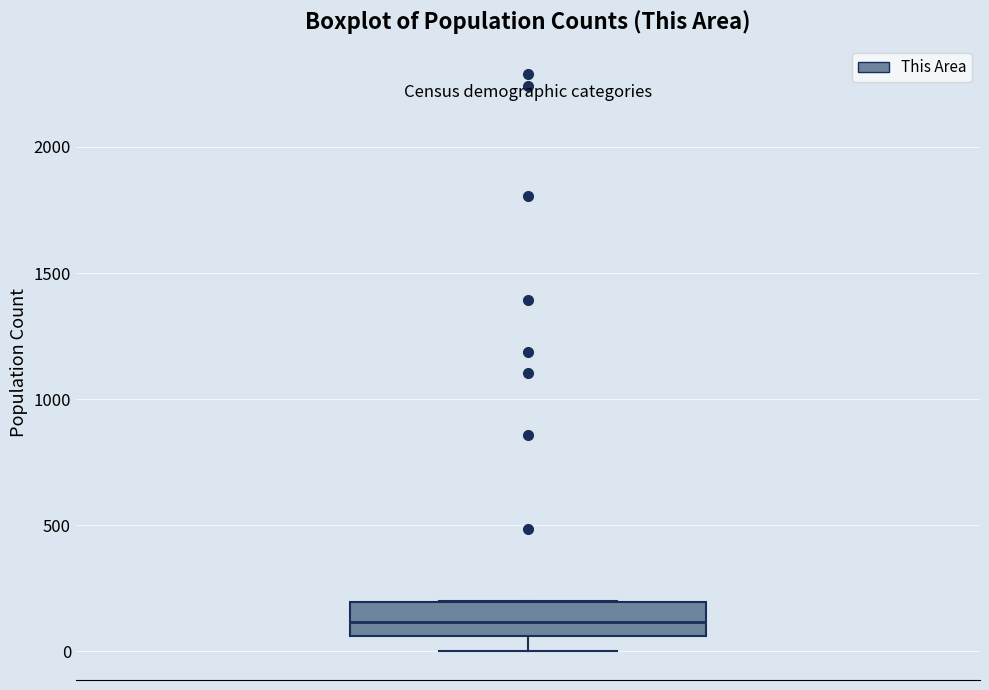

Where is the upper edge of the box on the y-axis? The values are not printed on the chart, so give them approximately, as read against the axis.

200